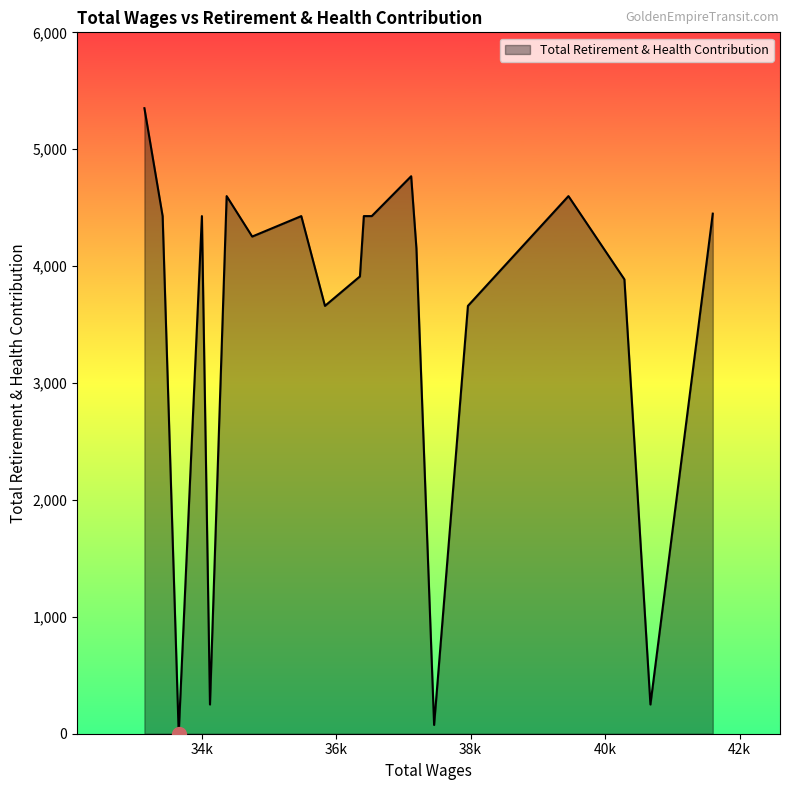

What is the maximum value shown in the chart?

5351